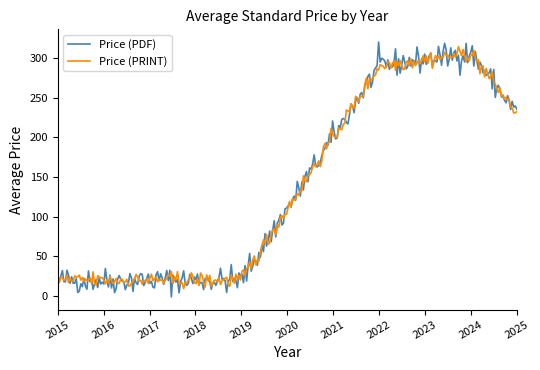

What is the maximum value for Price (PRINT)?

314.2